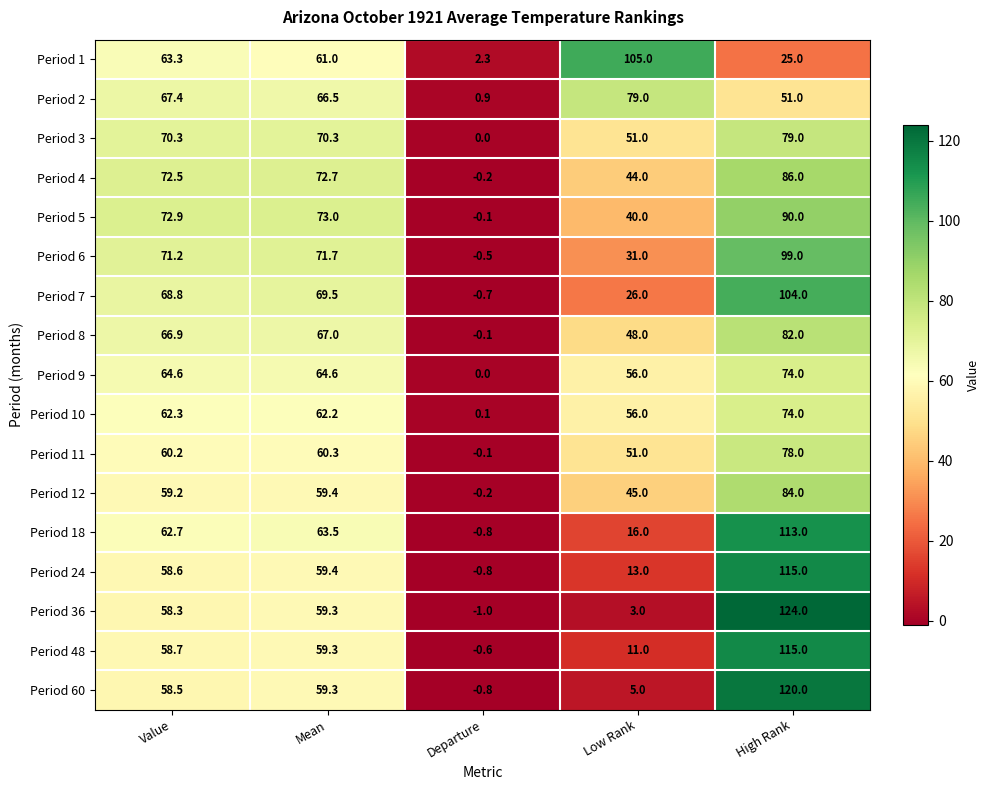

What is the total value across all series at High Rank?

1513.0